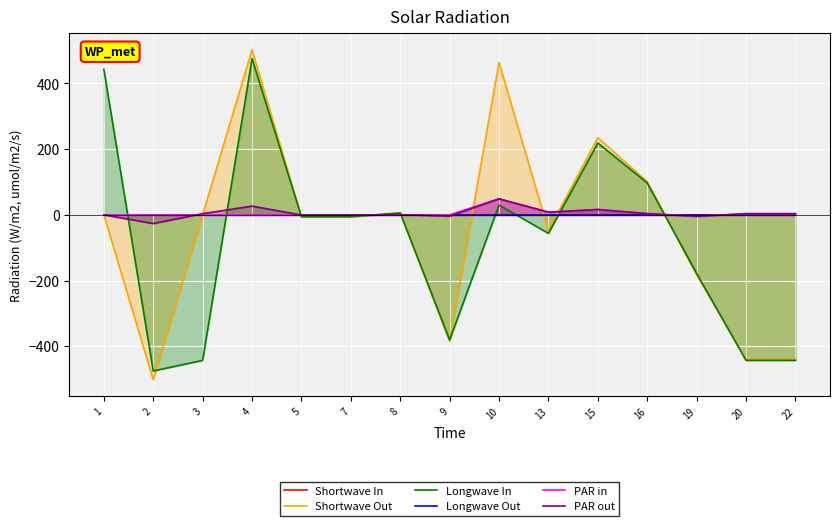

How many lines are shown in the chart?

6